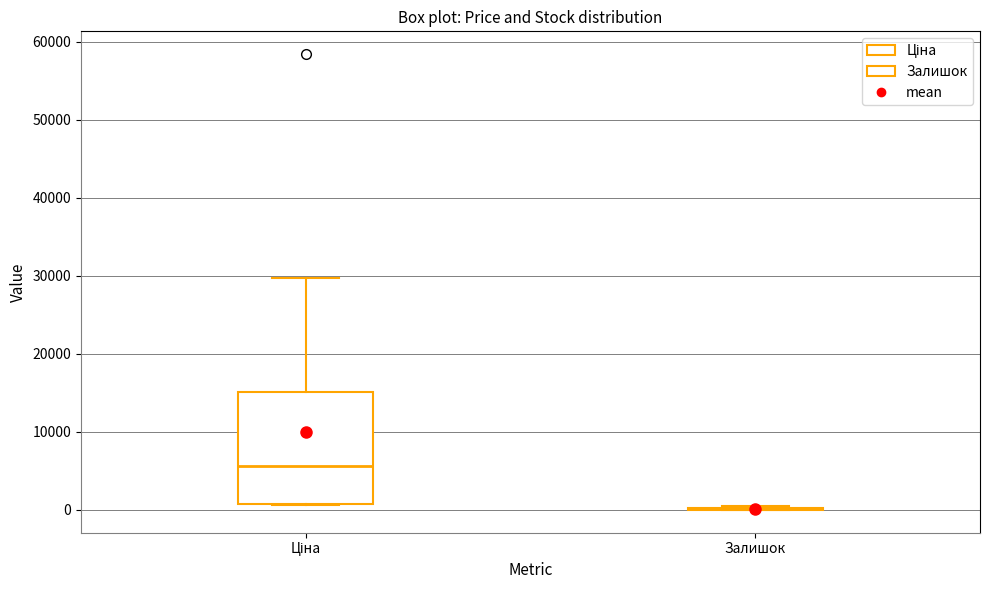

Reading left to right, transcribe this box plot: for each box, give where its median line is, the range the box spans, and where its two whiskers end, as read against the y-axis. The values are not printed on the chart, so give them approximately, as read against the axis.

Ціна: median 6000, box 1000 to 15000, whiskers 1000 to 30000
Залишок: box collapsed to a line at 0, whiskers 0 to 0